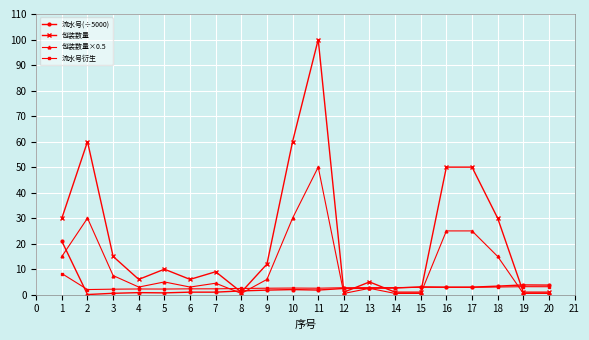

Does the chart have visible grid lines?

Yes